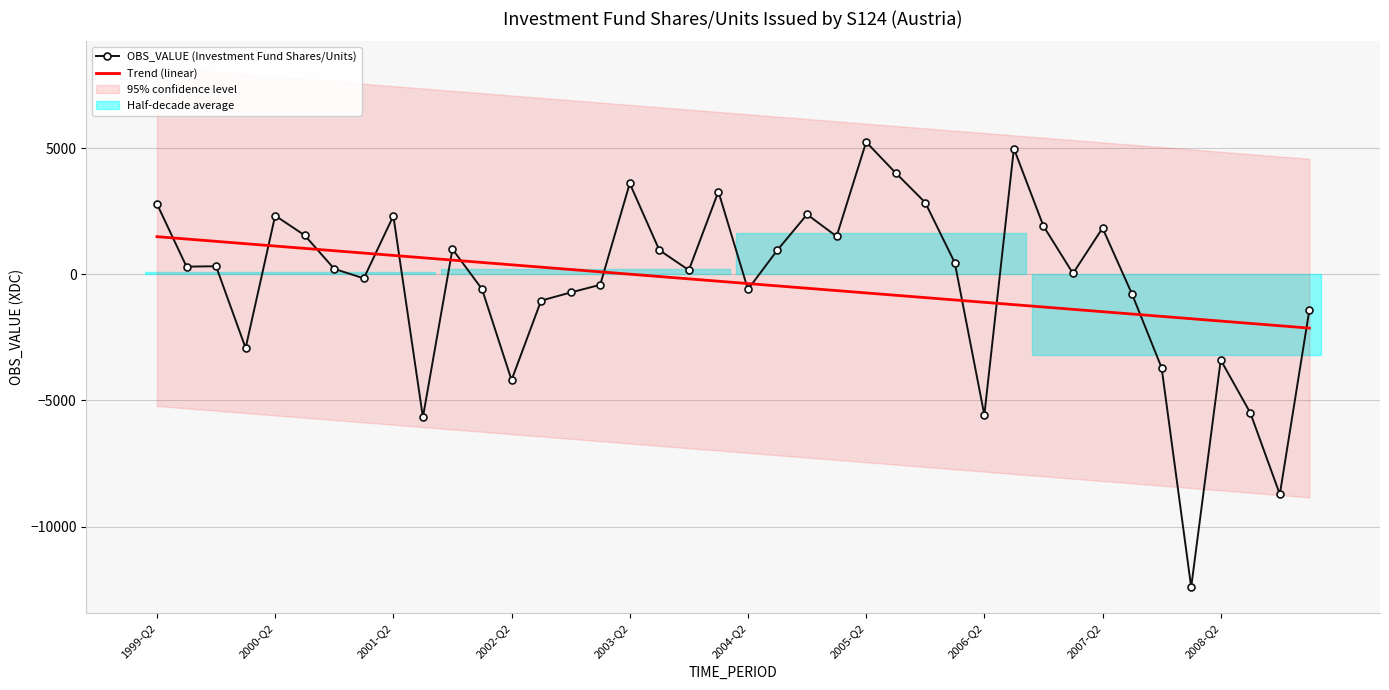

How many positive values does the Trend (linear) series have?

17